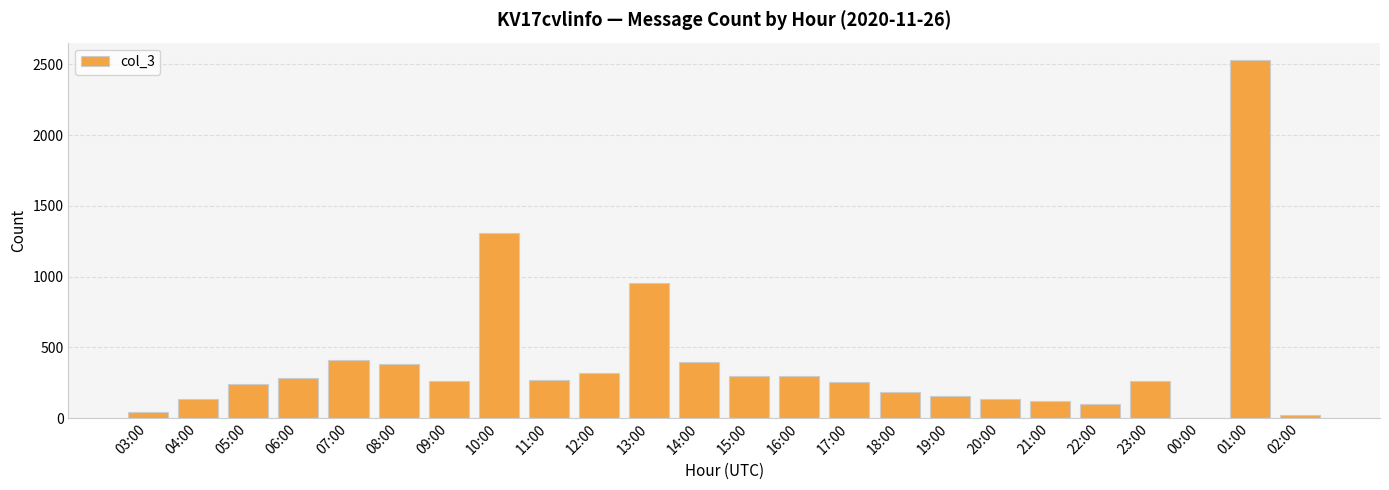

What is the change in value from 21:00 to 01:00?

+2405